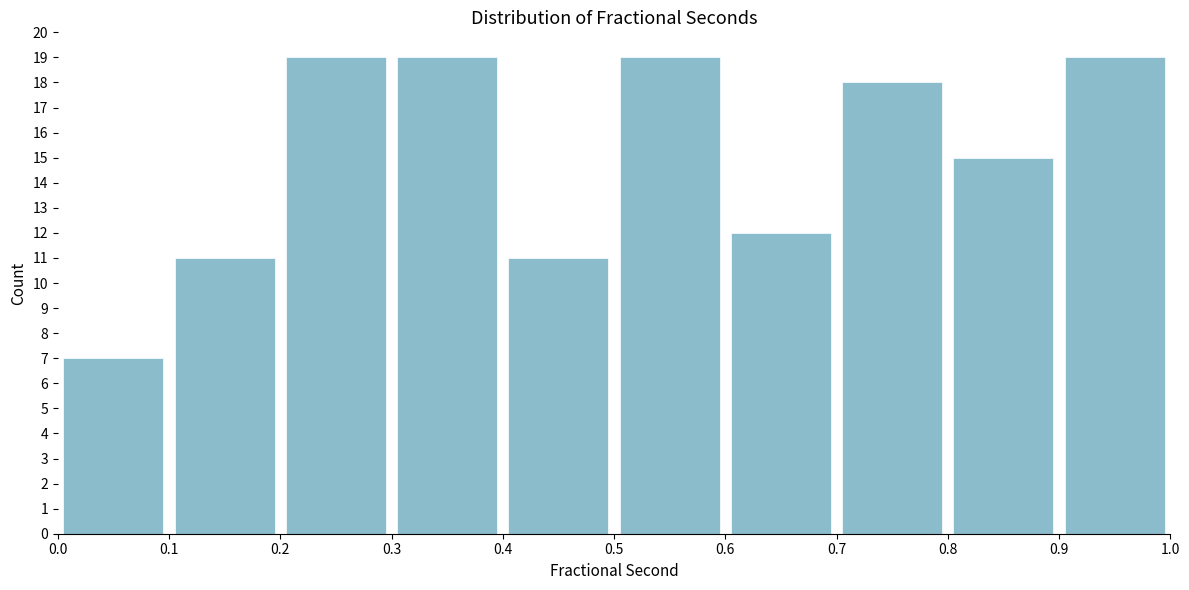

Reading left to right, transcribe this chart: for each bar, give the range it covers on the x-axis and its height. The values are not printed on the chart, so give them approximately, as read against the axis.

0.0 to 0.1: 7
0.1 to 0.2: 11
0.2 to 0.3: 19
0.3 to 0.4: 19
0.4 to 0.5: 11
0.5 to 0.6: 19
0.6 to 0.7: 12
0.7 to 0.8: 18
0.8 to 0.9: 15
0.9 to 1.0: 19